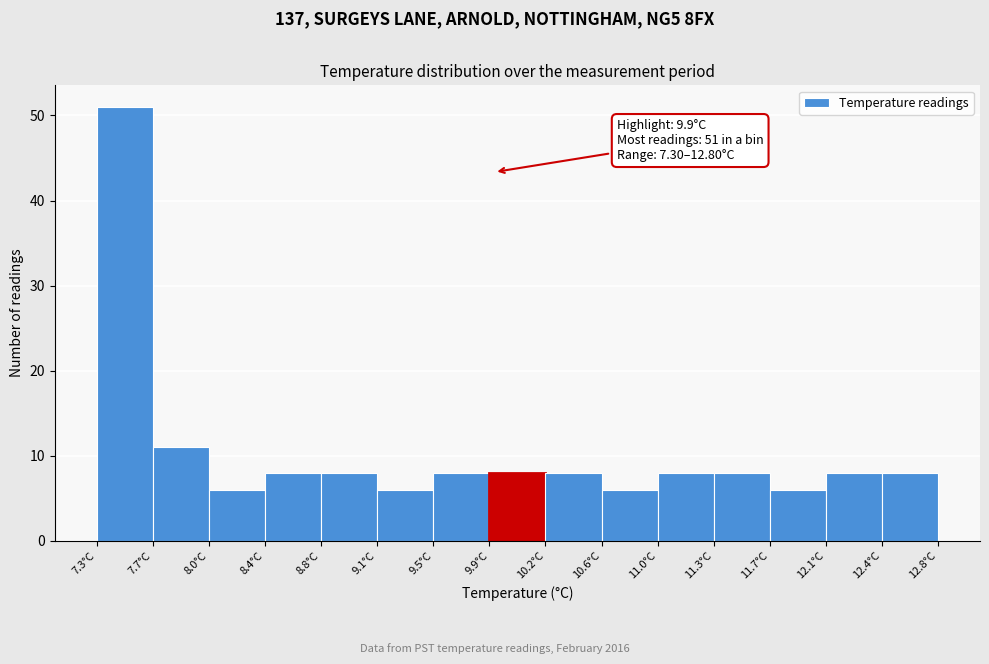

Which range on the x-axis has the tallest bar?

7.30 to 7.65